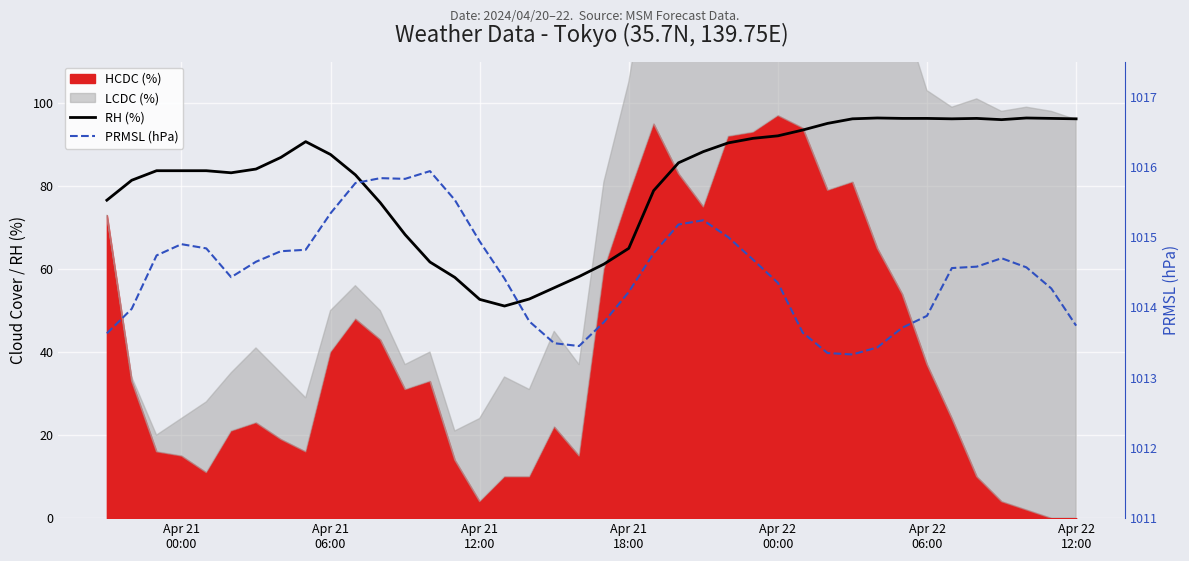

What is the minimum value for RH (%)?

51.1